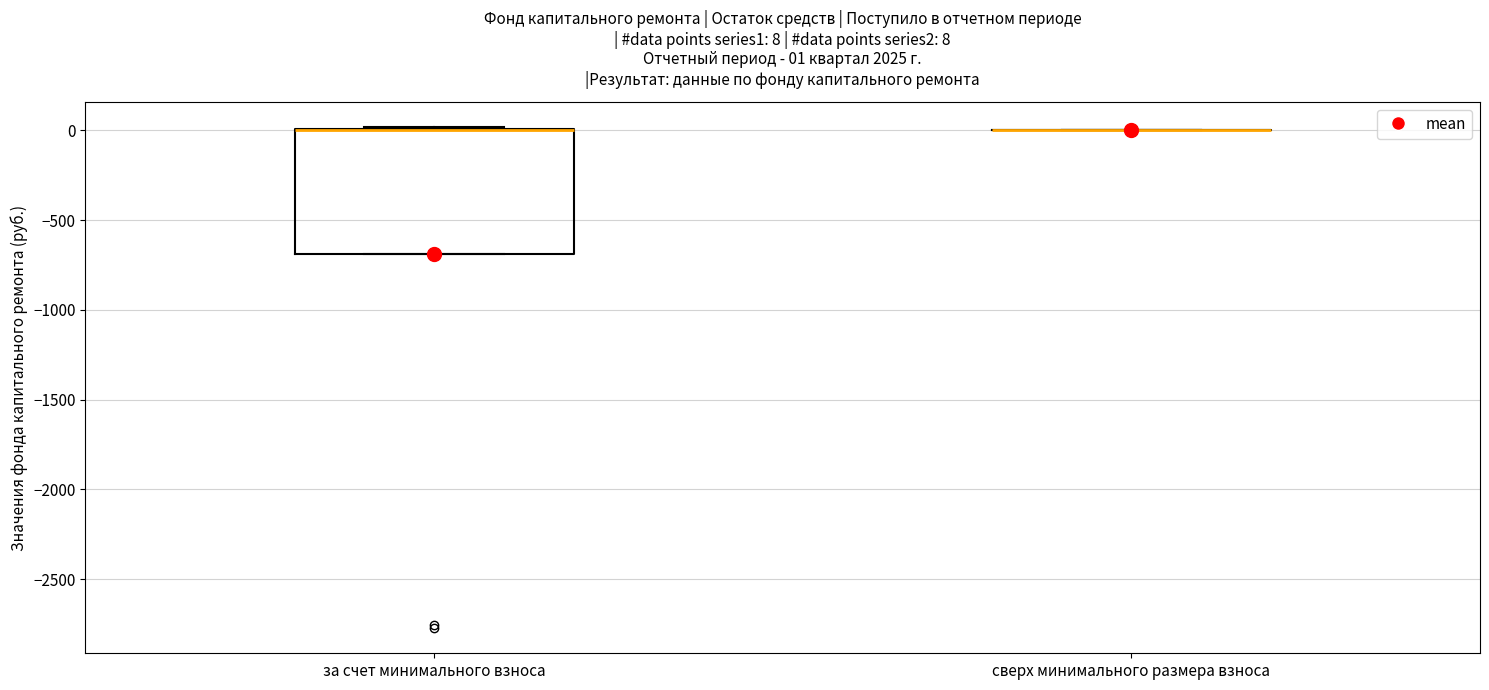

Comparing the boxes themselves (not the whiskers), which one is the tallest?

за счет минимального взноса